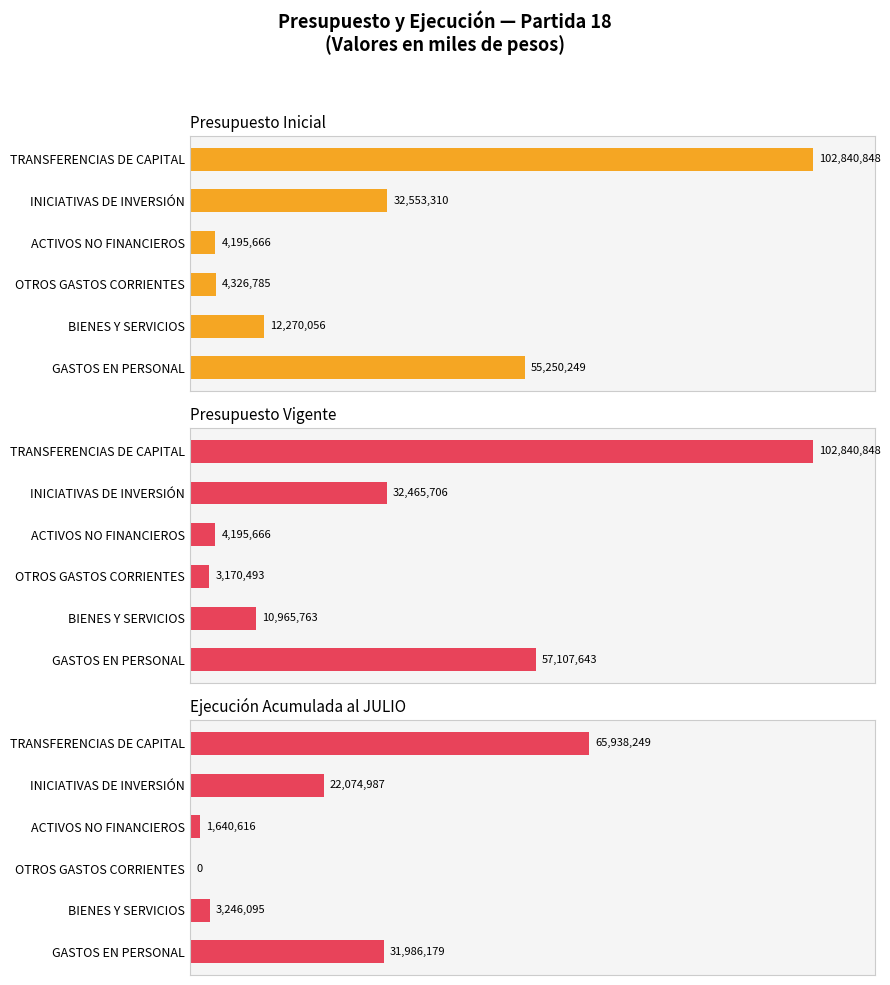

Which series has the largest total across all categories?

Presupuesto Inicial